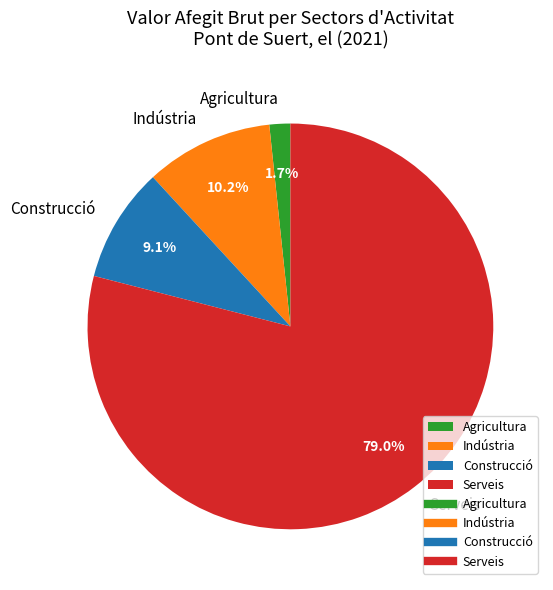

What percentage is the Indústria slice, to the nearest percent?

10%